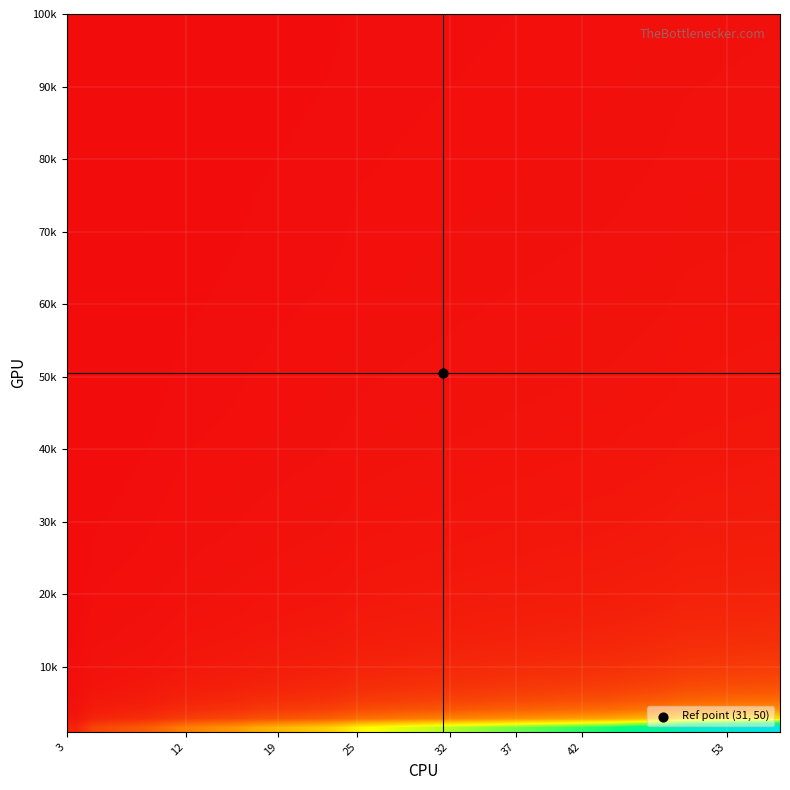

What is the sum of all values?

0.3